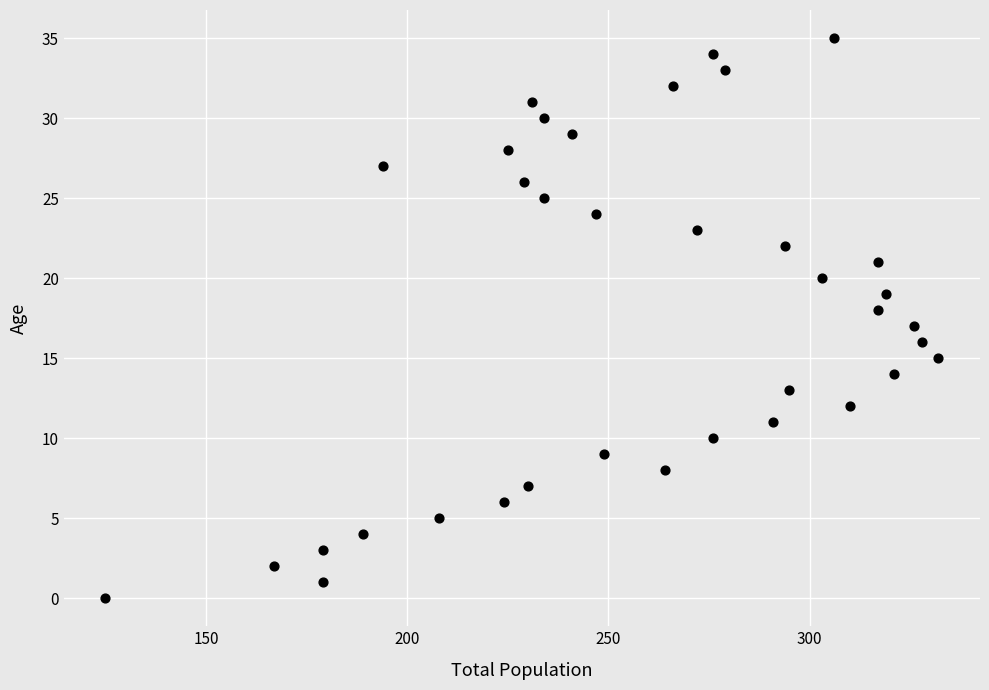

What is the range of Y values (max minus min)?

35